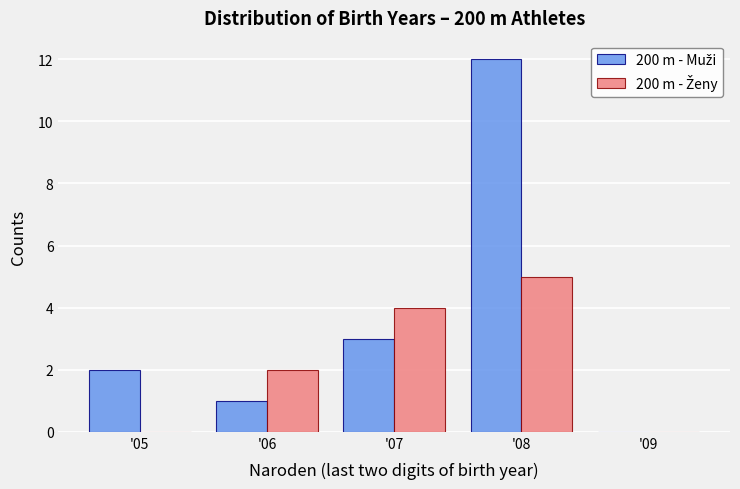

Reading left to right, transcribe this chart: for each range on the x-axis, give the height of each series' bar. The values are not printed on the chart, so give them approximately, as read against the axis.

4.5 to 5.5: 200 m - Muži=2	200 m - Ženy=0
5.5 to 6.5: 200 m - Muži=1	200 m - Ženy=2
6.5 to 7.5: 200 m - Muži=3	200 m - Ženy=4
7.5 to 8.5: 200 m - Muži=12	200 m - Ženy=5
8.5 to 9.5: 200 m - Muži=0	200 m - Ženy=0